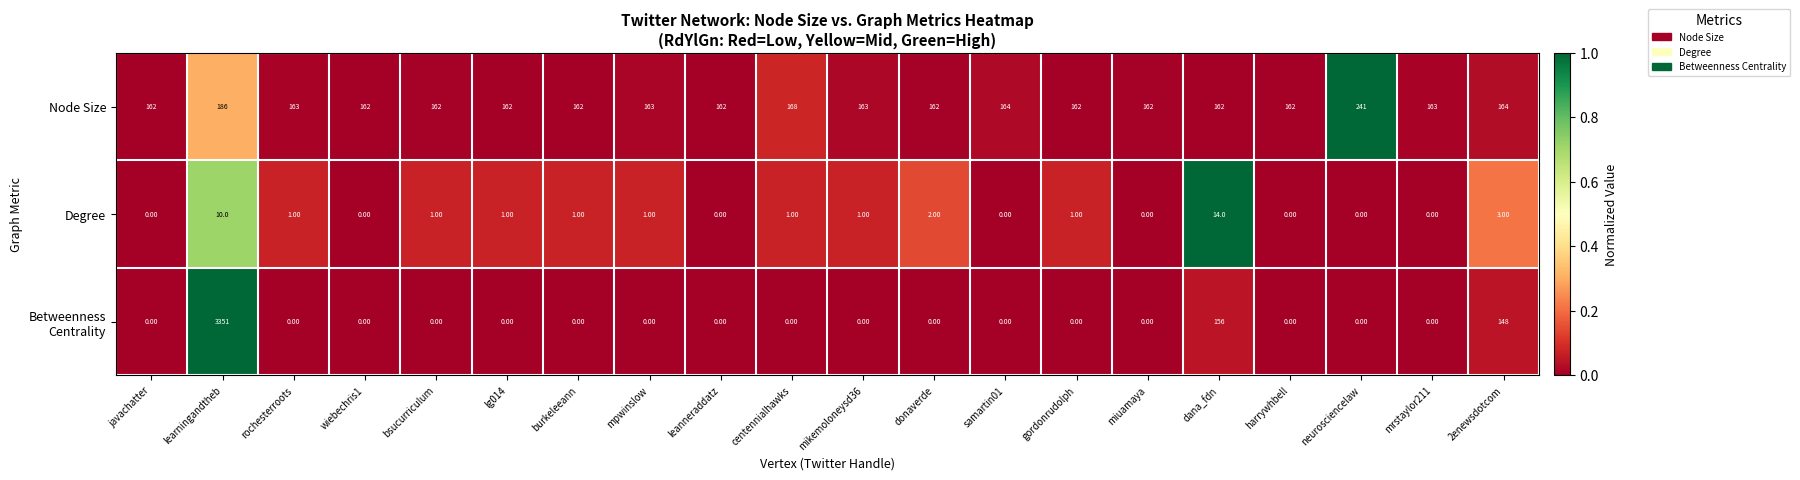

What is the difference between the highest and lowest values at leanneraddatz?

162